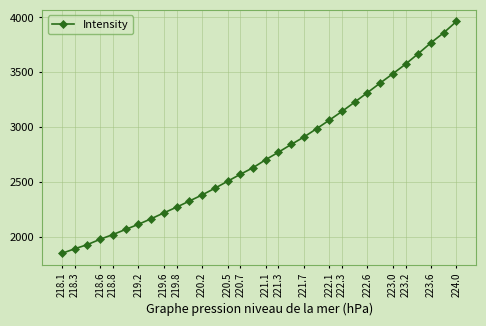

What is the value of the 9th point from the left?

2219.9